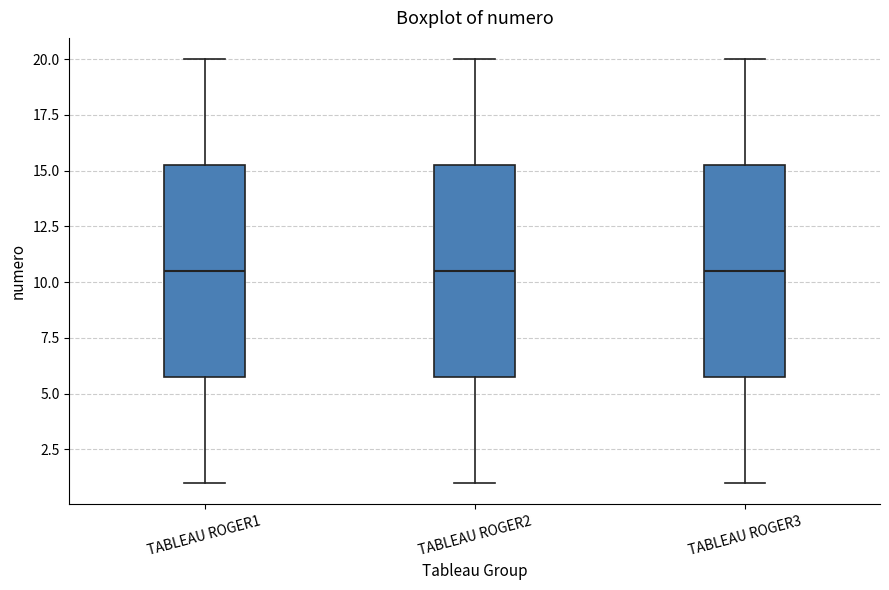

Where does the median line of the box for TABLEAU ROGER3 sit on the y-axis? The values are not printed on the chart, so give them approximately, as read against the axis.

10.5